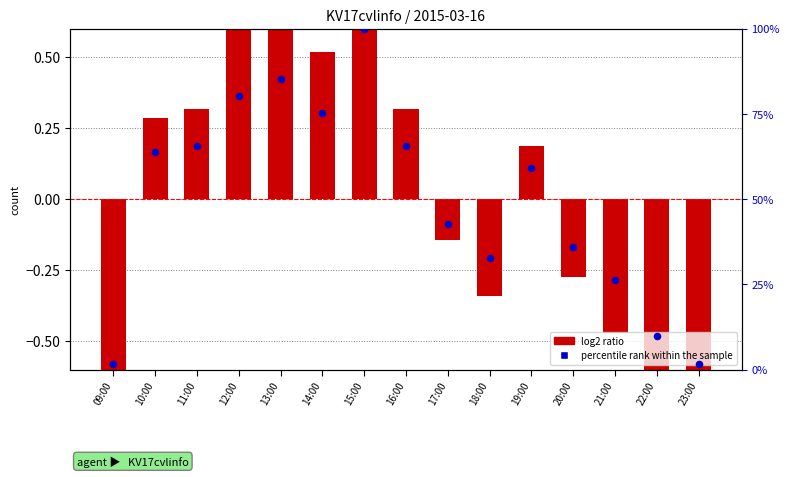

What are all the series names shown in the legend?

log2 ratio, percentile rank within the sample